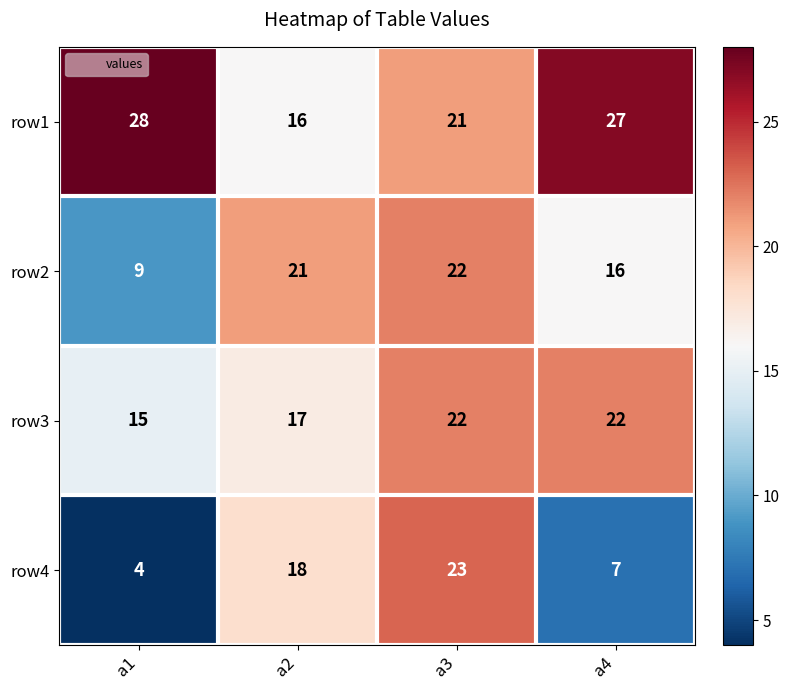

What is the average value of the row2 series?

17